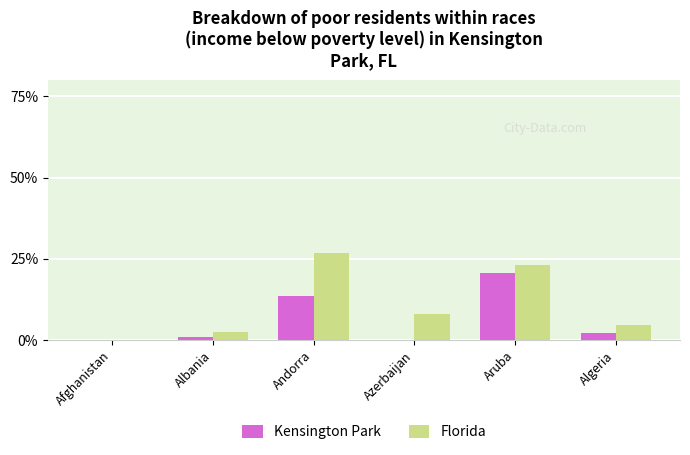

Is the value of Kensington Park at Albania greater than the value of Florida at Azerbaijan?

No